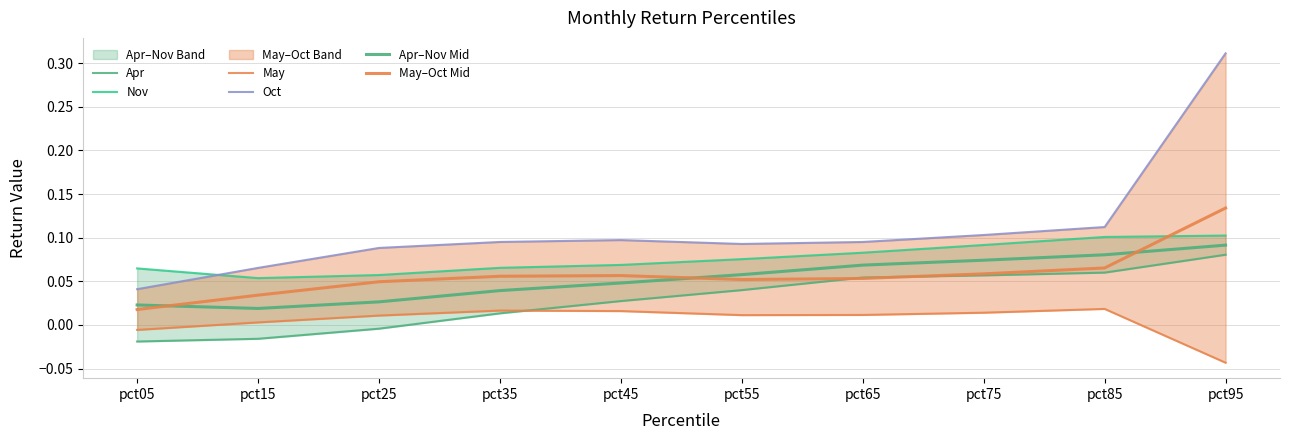

Reading right to left, list all the values displayed in this chart.

Apr: 0.1	0.1	0.1	0.1	0.0	0.0	0.0	-0.0	-0.0	-0.0
Nov: 0.1	0.1	0.1	0.1	0.1	0.1	0.1	0.1	0.1	0.1
May: -0.0	0.0	0.0	0.0	0.0	0.0	0.0	0.0	0.0	-0.0
Oct: 0.3	0.1	0.1	0.1	0.1	0.1	0.1	0.1	0.1	0.0
Apr–Nov Mid: 0.1	0.1	0.1	0.1	0.1	0.0	0.0	0.0	0.0	0.0
May–Oct Mid: 0.1	0.1	0.1	0.1	0.1	0.1	0.1	0.0	0.0	0.0